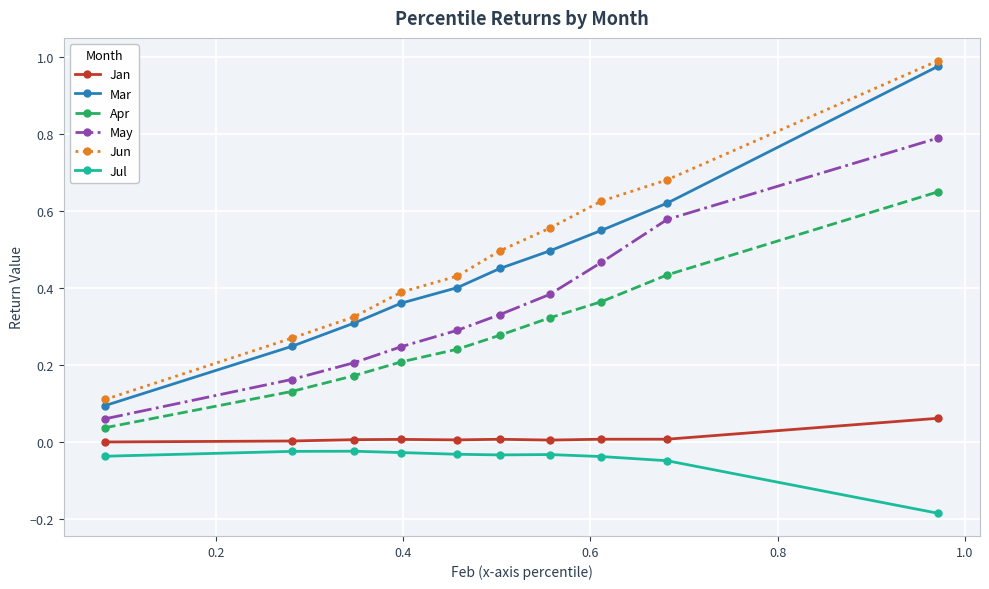

True or false: Jun and Mar cross at least once.

False